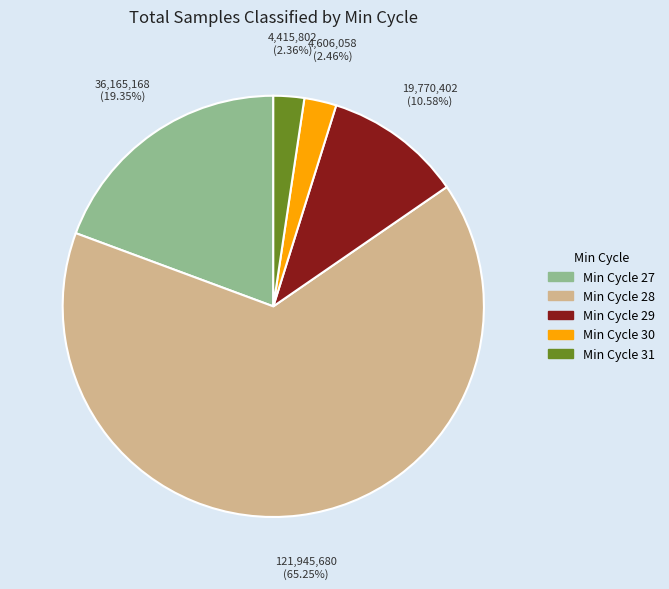

Does any single category account for the majority?

Yes